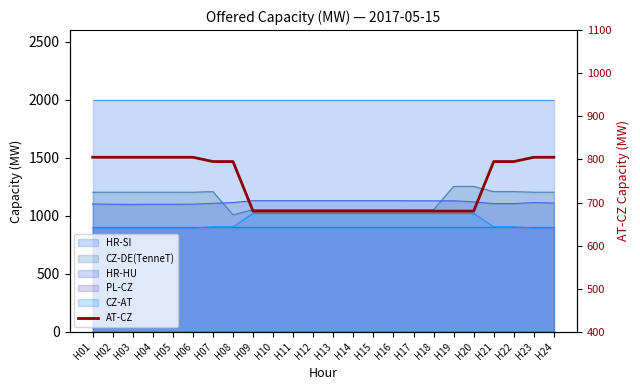

Which label corresponds to the smallest value in the chart?

H09